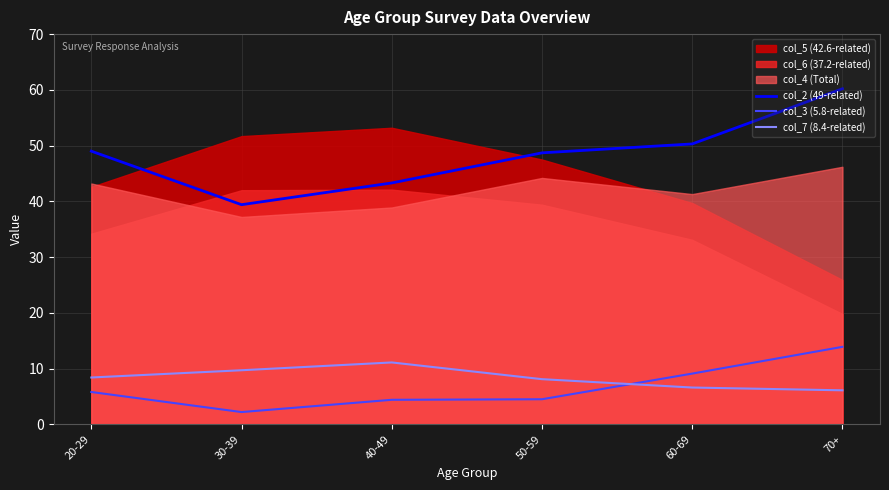

At which label does col_3 (5.8-related) reach its peak?

70+